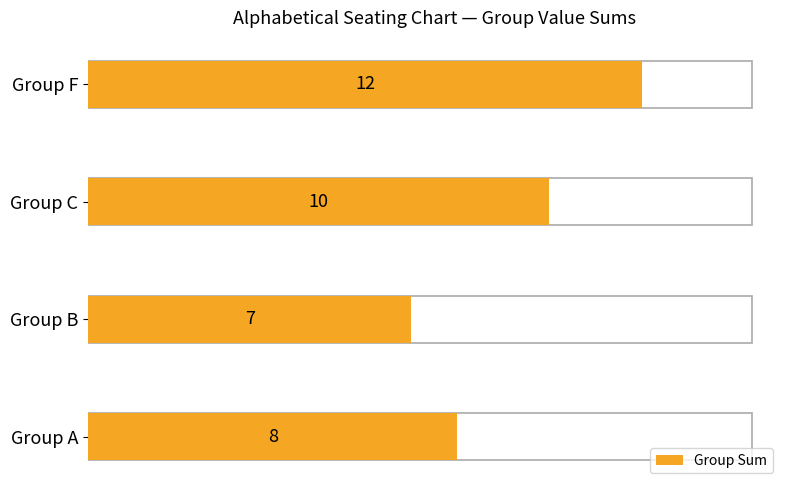

How many categories are shown in the chart?

4